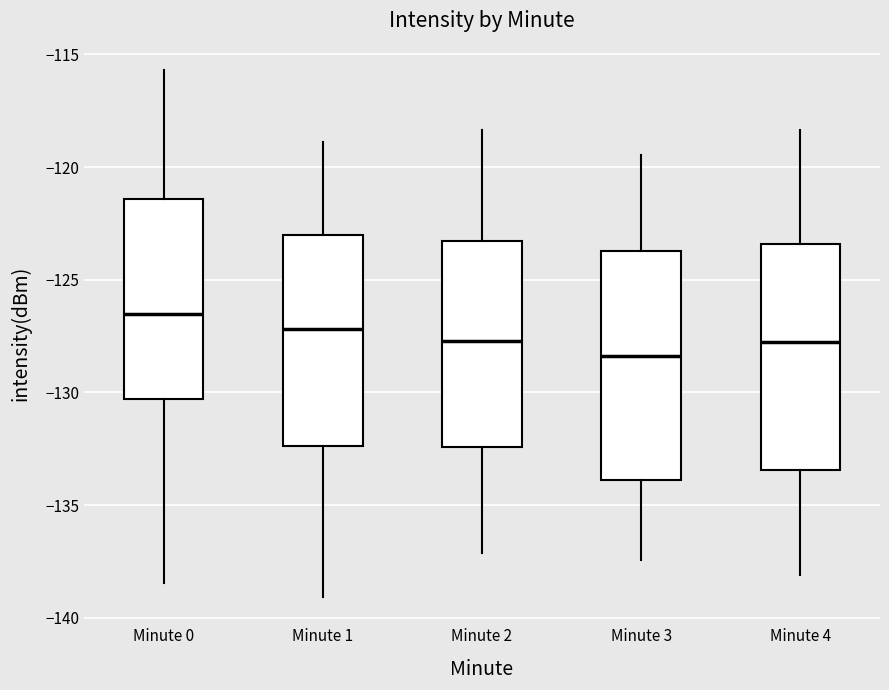

Where is the upper edge of the box for Minute 0 on the y-axis? The values are not printed on the chart, so give them approximately, as read against the axis.

-121.5